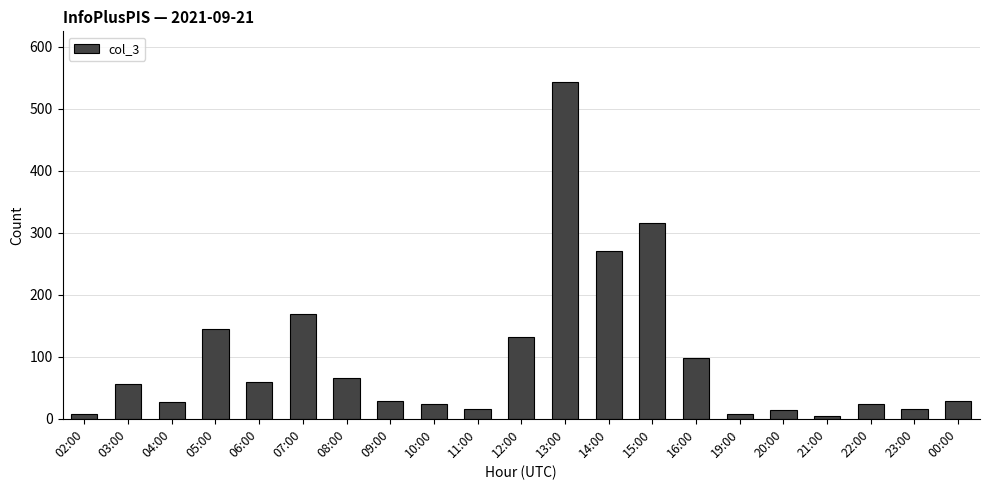

What is the sum of the values at 03:00 and 06:00?

116